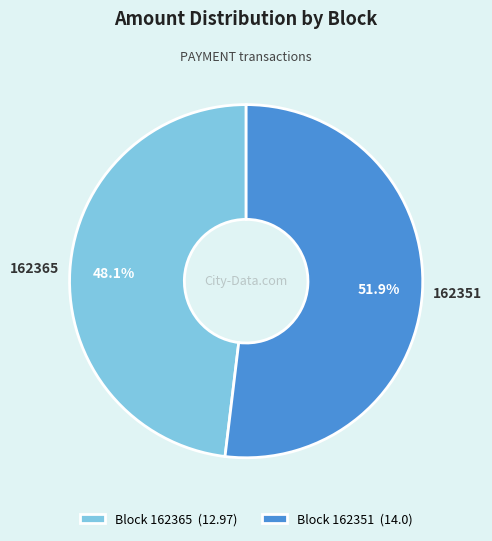

To the nearest percent, what is the average slice percentage?

50%